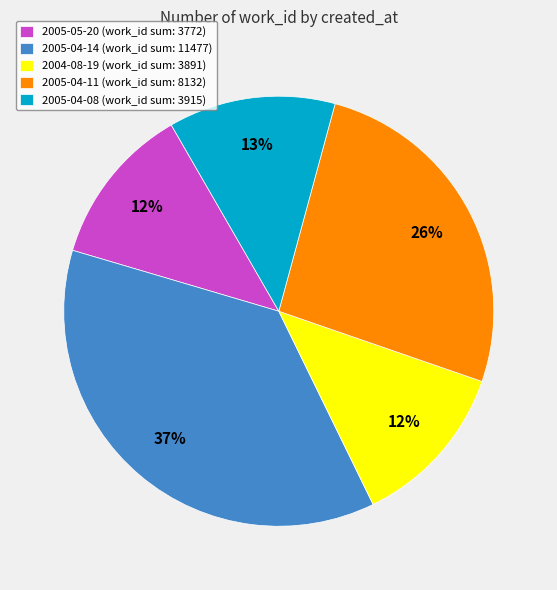

What is the largest slice in the pie chart?

2005-04-14 (work_id sum: 11477)